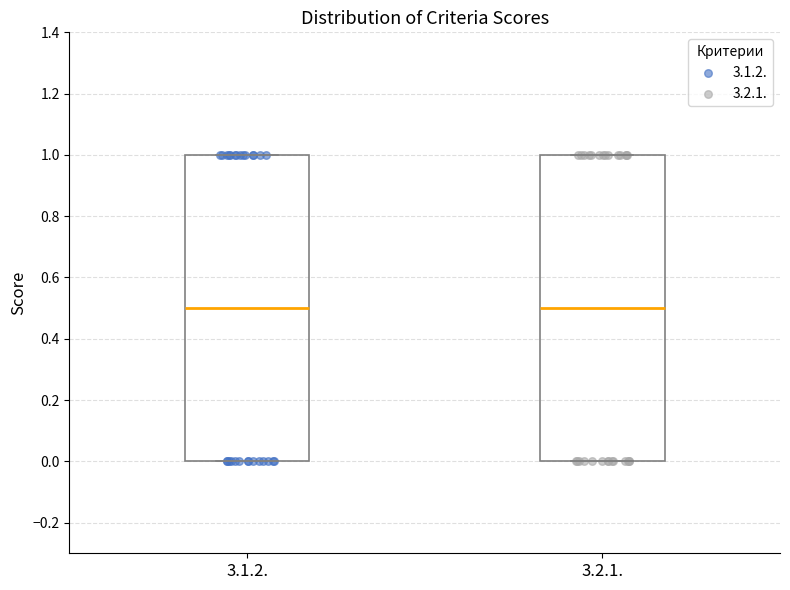

Reading left to right, read every box against the y-axis: the position of its median line, the range the box covers, and the ends of its whiskers. The values are not printed on the chart, so give them approximately, as read against the axis.

3.1.2.: median 0.5, box 0.0 to 1.0, whiskers 0.0 to 1.0
3.2.1.: median 0.5, box 0.0 to 1.0, whiskers 0.0 to 1.0